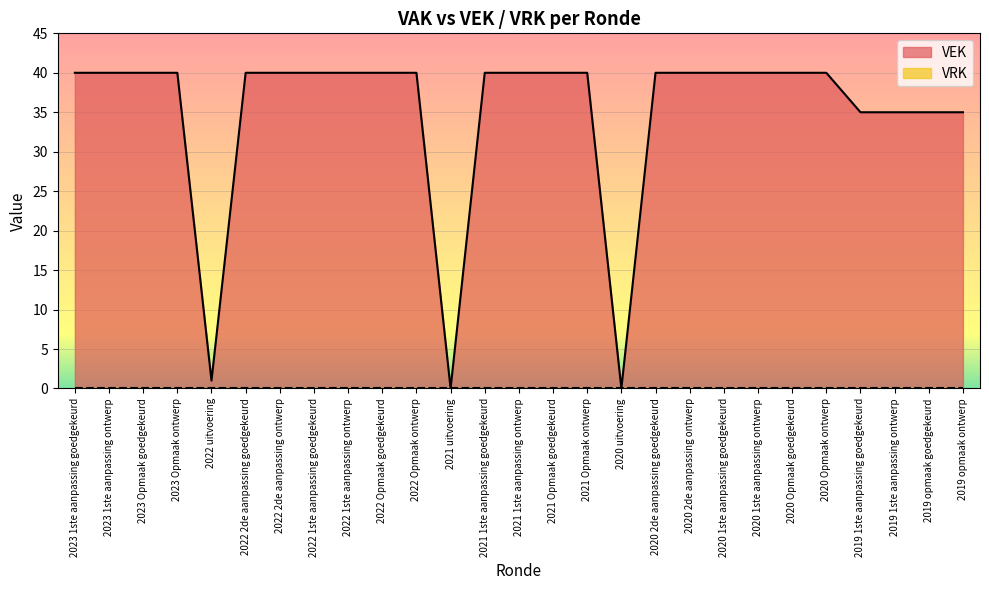

How many lines are shown in the chart?

2